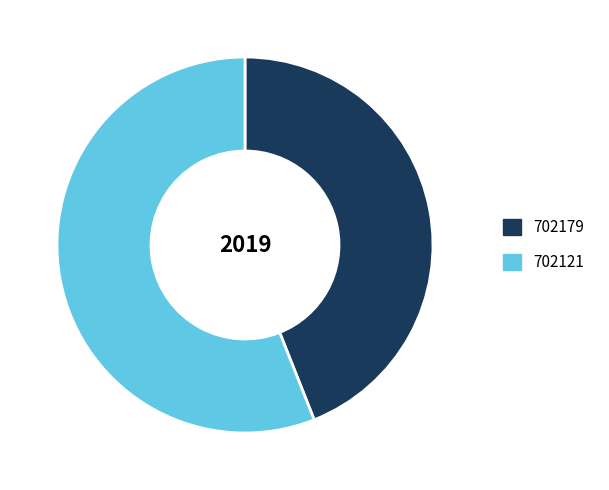

How many slices are in this pie chart?

2